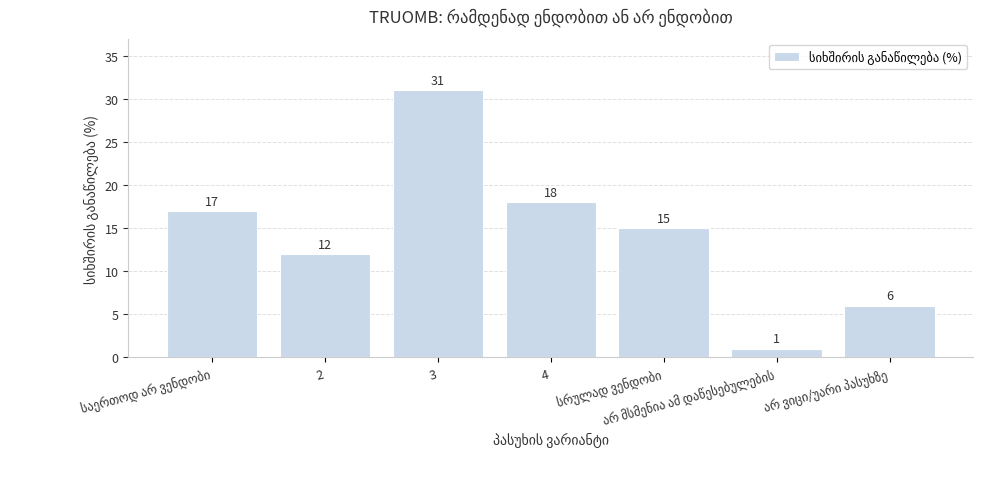

What is the sum of all values?

100